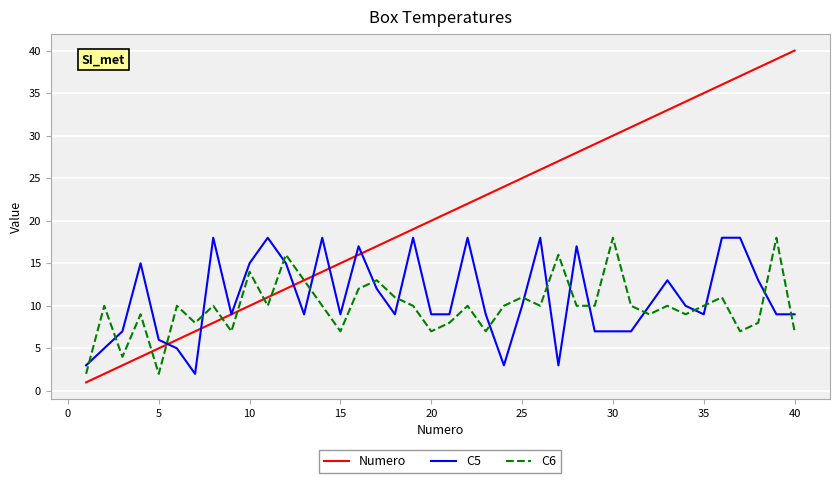

Which series has the largest total across all categories?

Numero